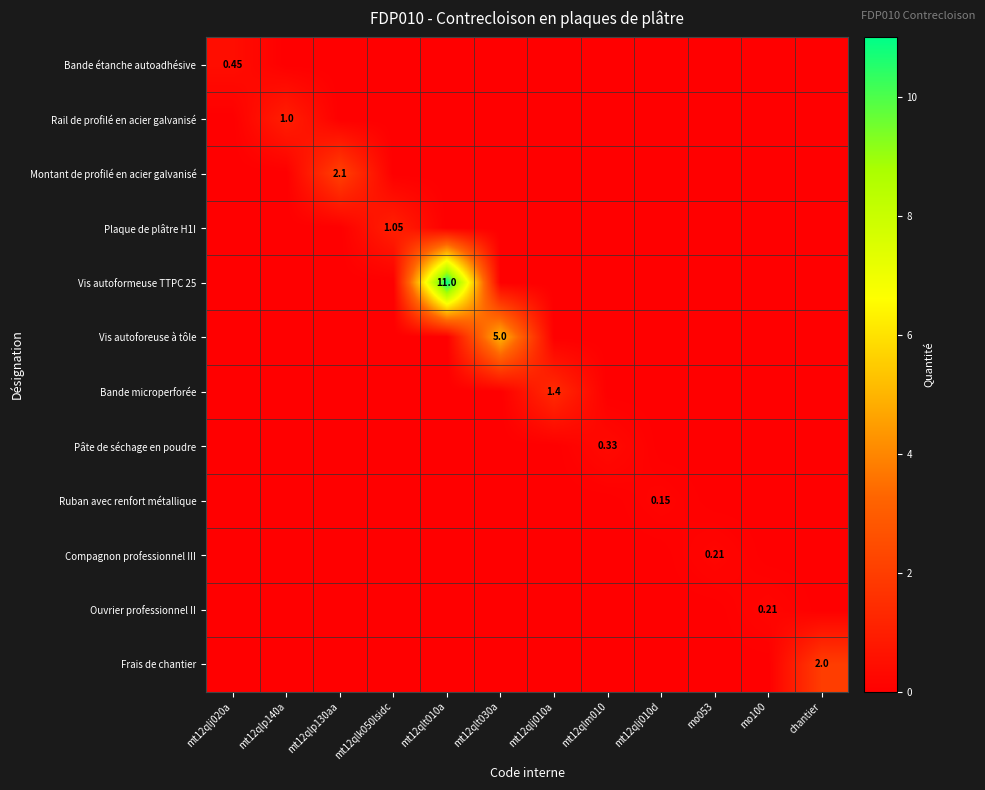

Which series changed the most between mt12qlp130aa and mt12qlj010a?

Montant de profilé en acier galvanisé